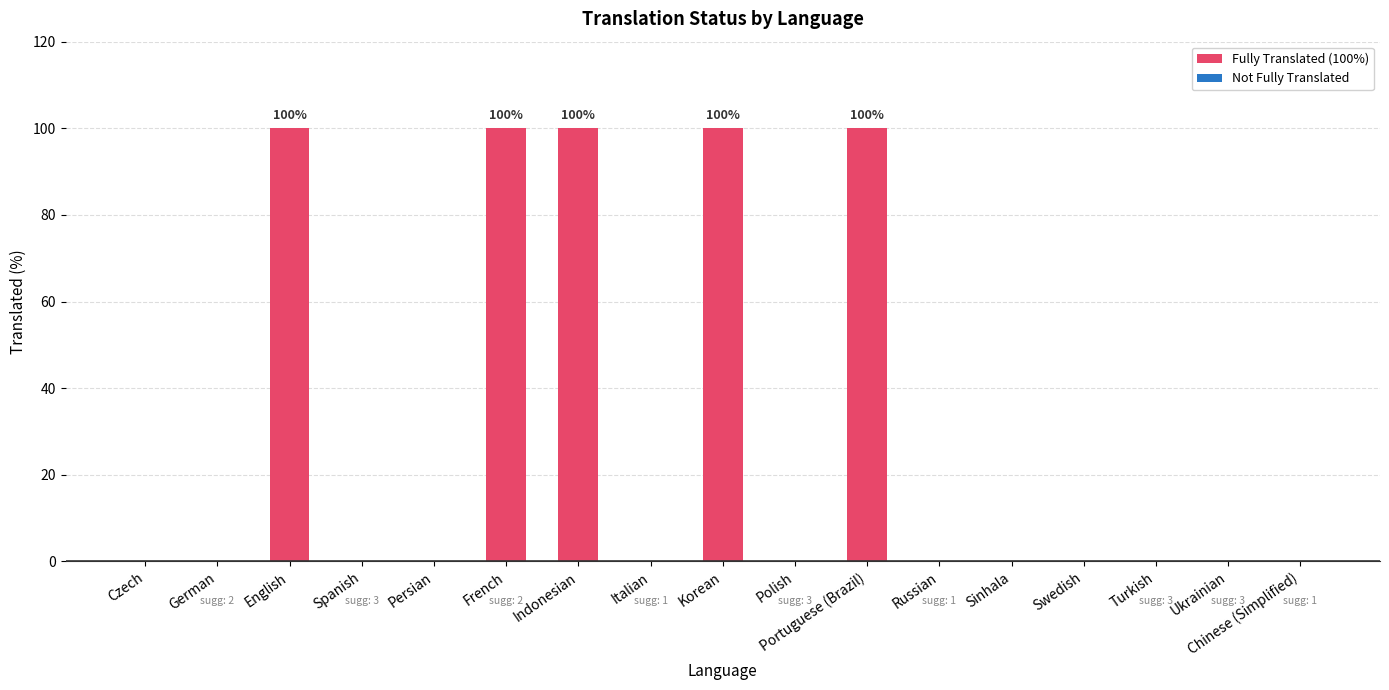

Reading left to right, extract all data points from this chart.

0	0	100	0	0	100	100	0	100	0	100	0	0	0	0	0	0